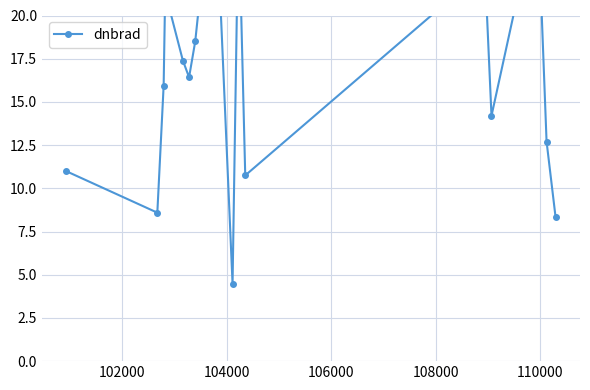

The value at 16 is 13.0. True or false?

False